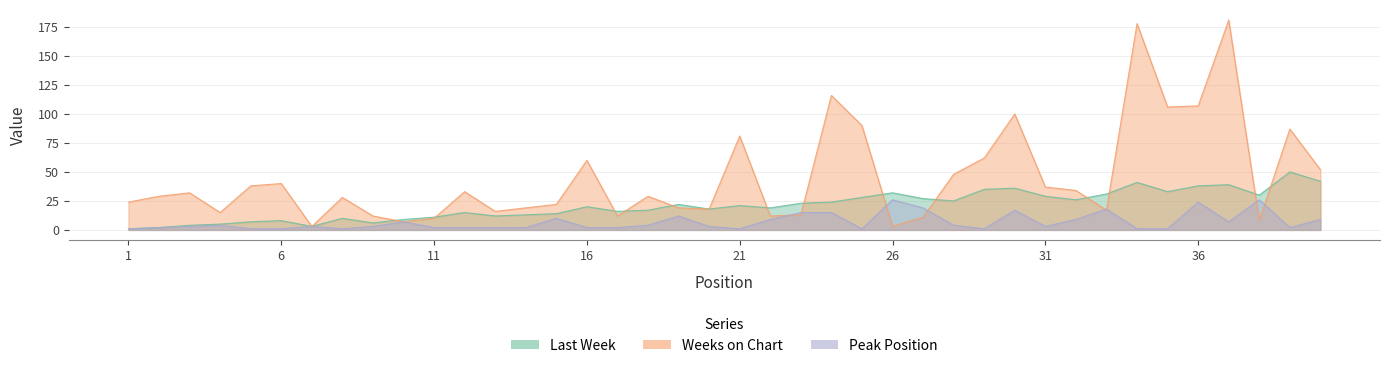

How many interior local valleys does the Peak Position series have?

7